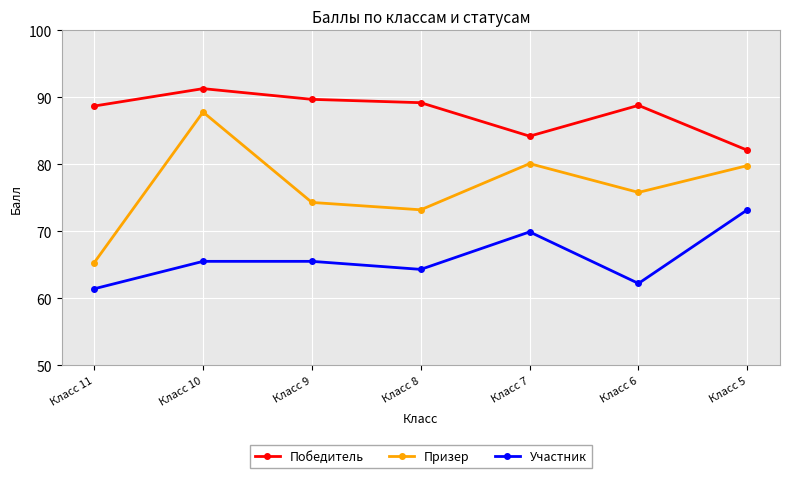

What is the difference between the highest and lowest values at Класс 10?

25.8